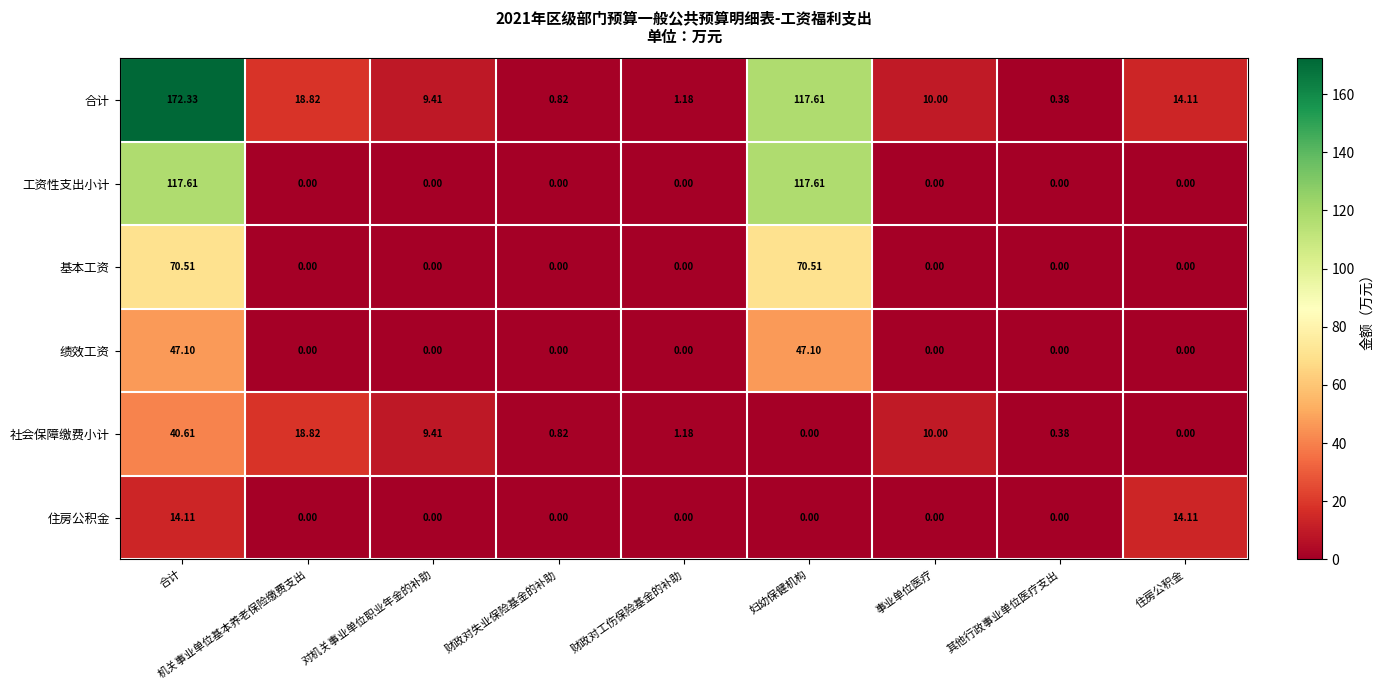

Rank the series by their maximum value, from lowest to highest.

住房公积金, 社会保障缴费小计, 绩效工资, 基本工资, 工资性支出小计, 合计